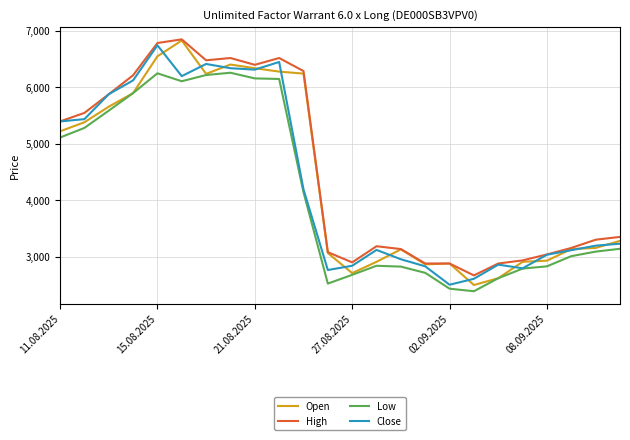

What is the greatest value displayed?

6845